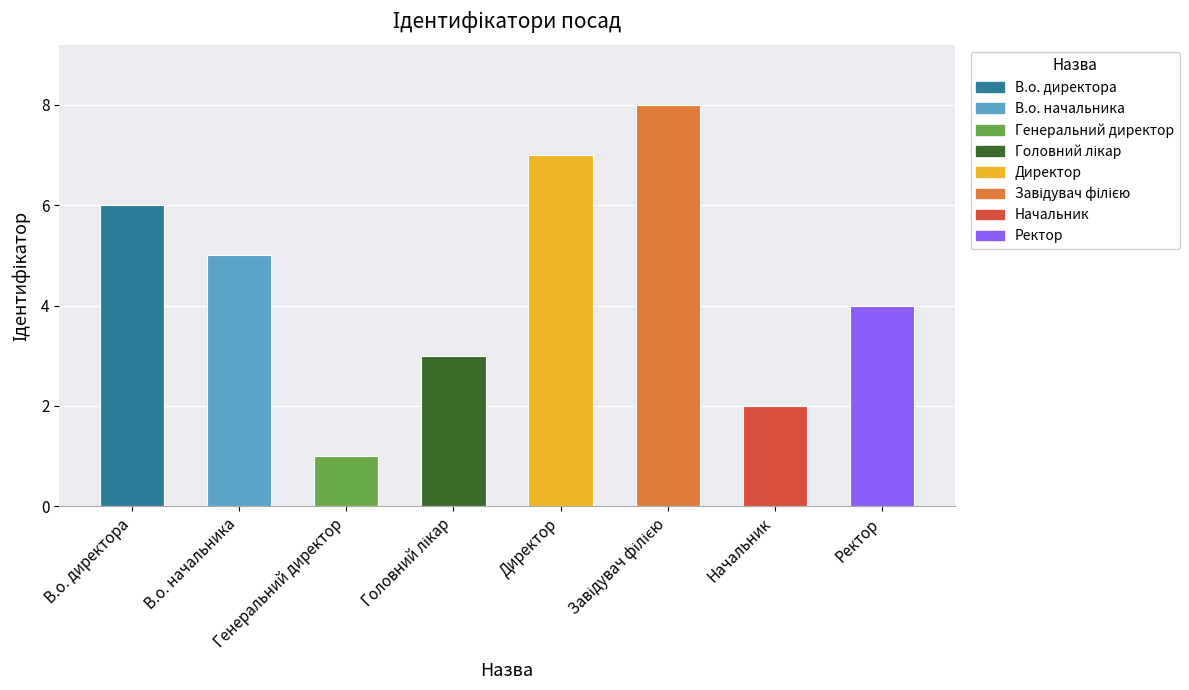

Is it true that the value at Начальник is 2?

True